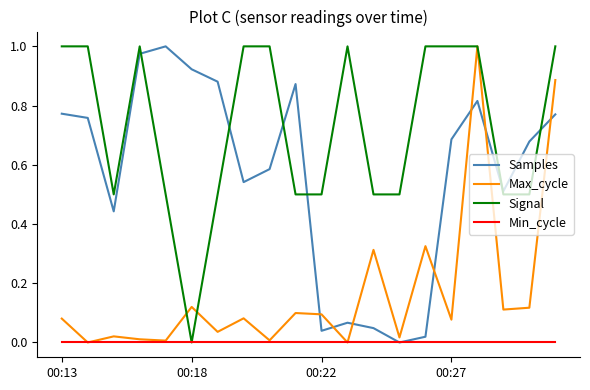

Rank the series by their average value, from lowest to highest.

Min_cycle, Max_cycle, Samples, Signal